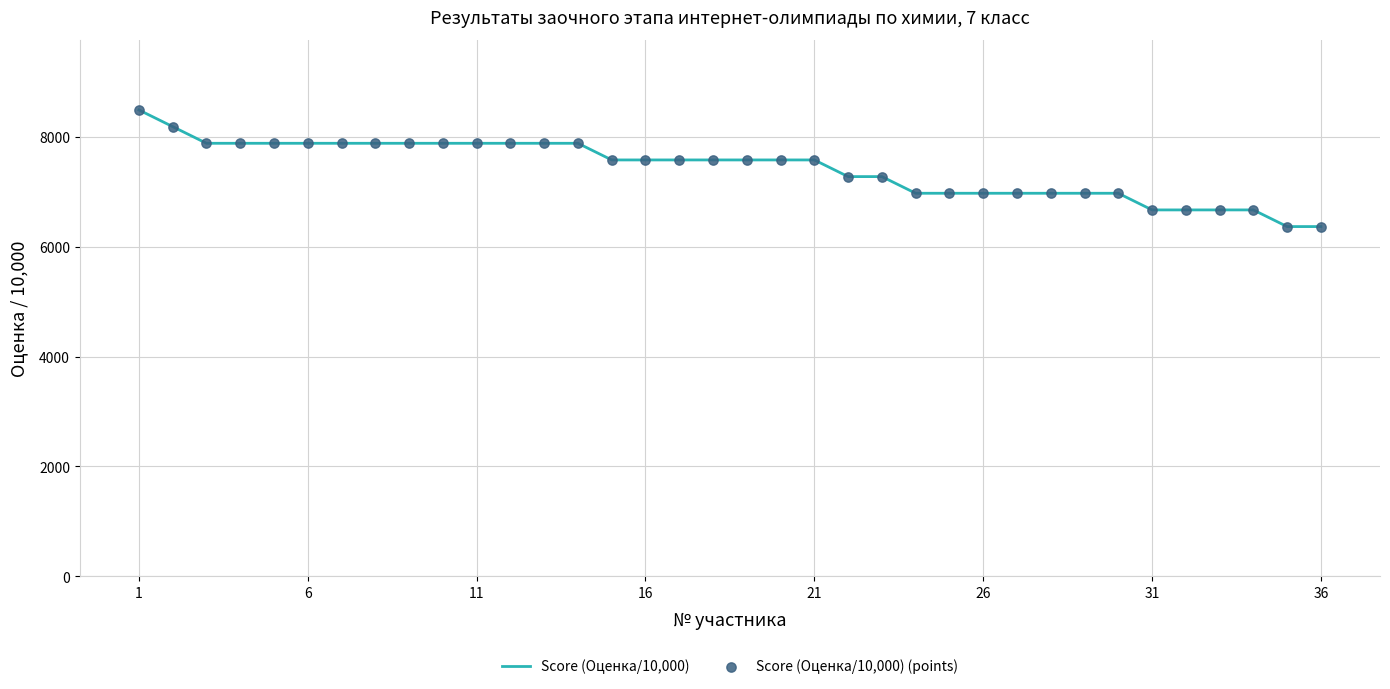

What is the greatest value displayed?

8485